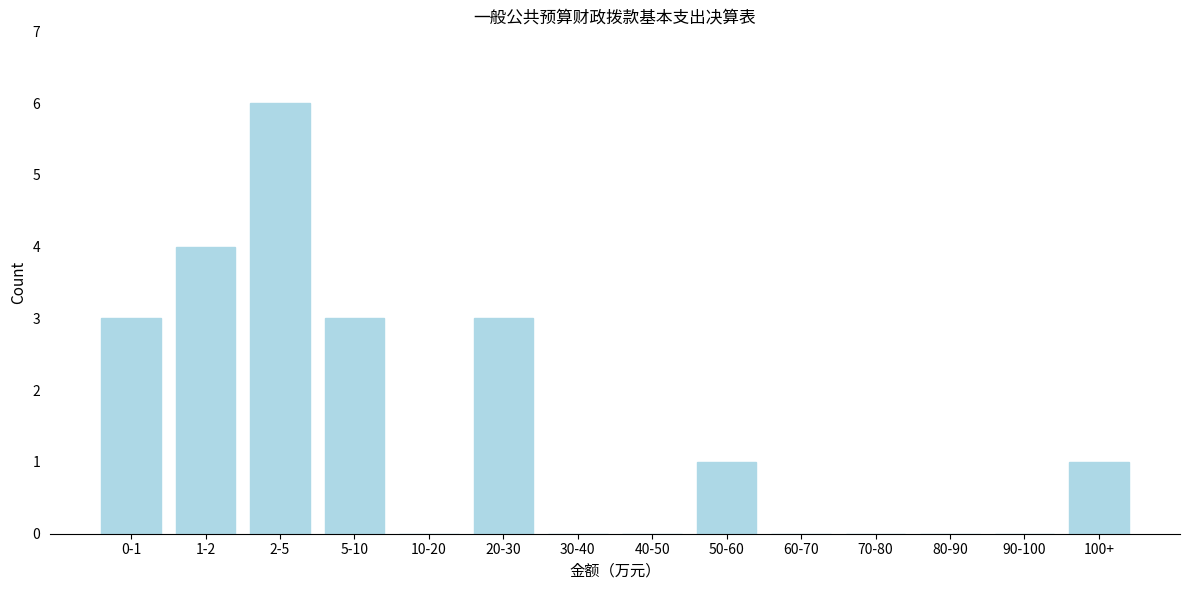

Reading right to left, transcribe all the data shown in this chart.

100+=1	90-100=0	80-90=0	70-80=0	60-70=0	50-60=1	40-50=0	30-40=0	20-30=3	10-20=0	5-10=3	2-5=6	1-2=4	0-1=3